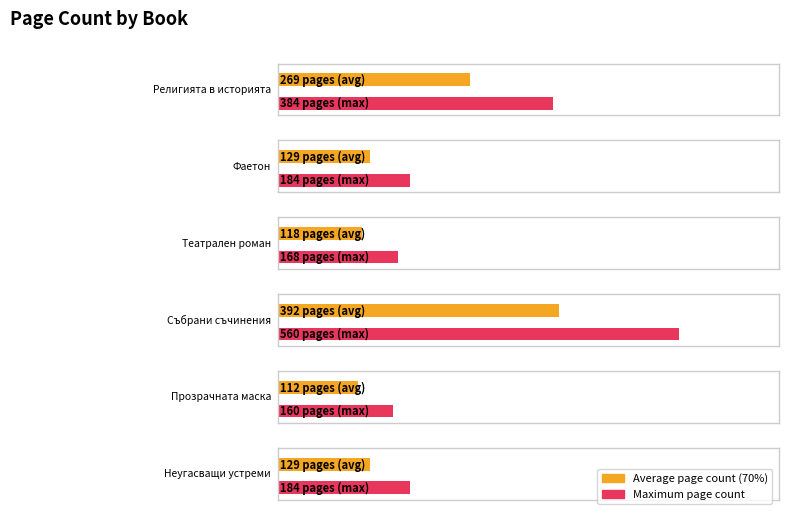

Which category has the highest value across all series?

Събрани съчинения